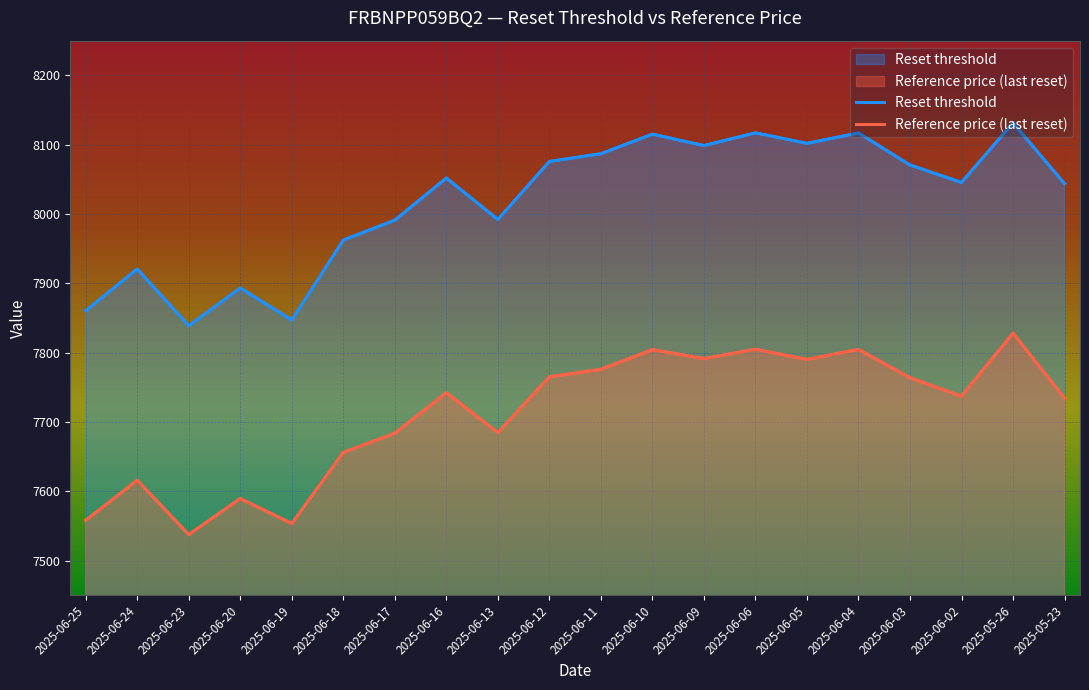

Is the value of Reference price (last reset) at 2025-06-04 greater than the value of Reset threshold at 2025-06-10?

No